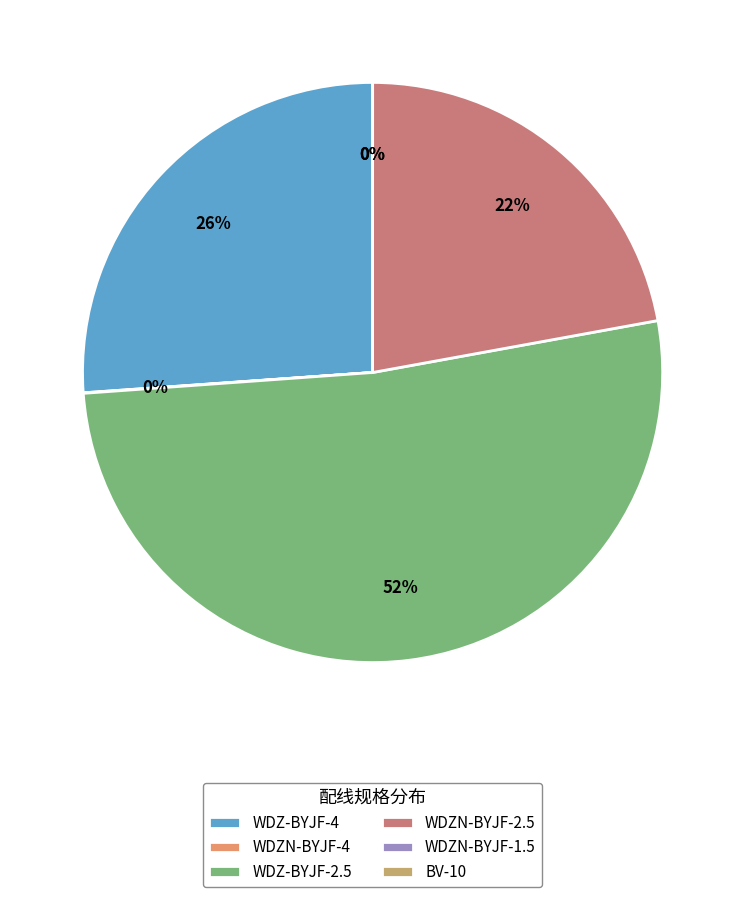

To the nearest percent, what is the difference between the largest and smallest slice percentages?

52%